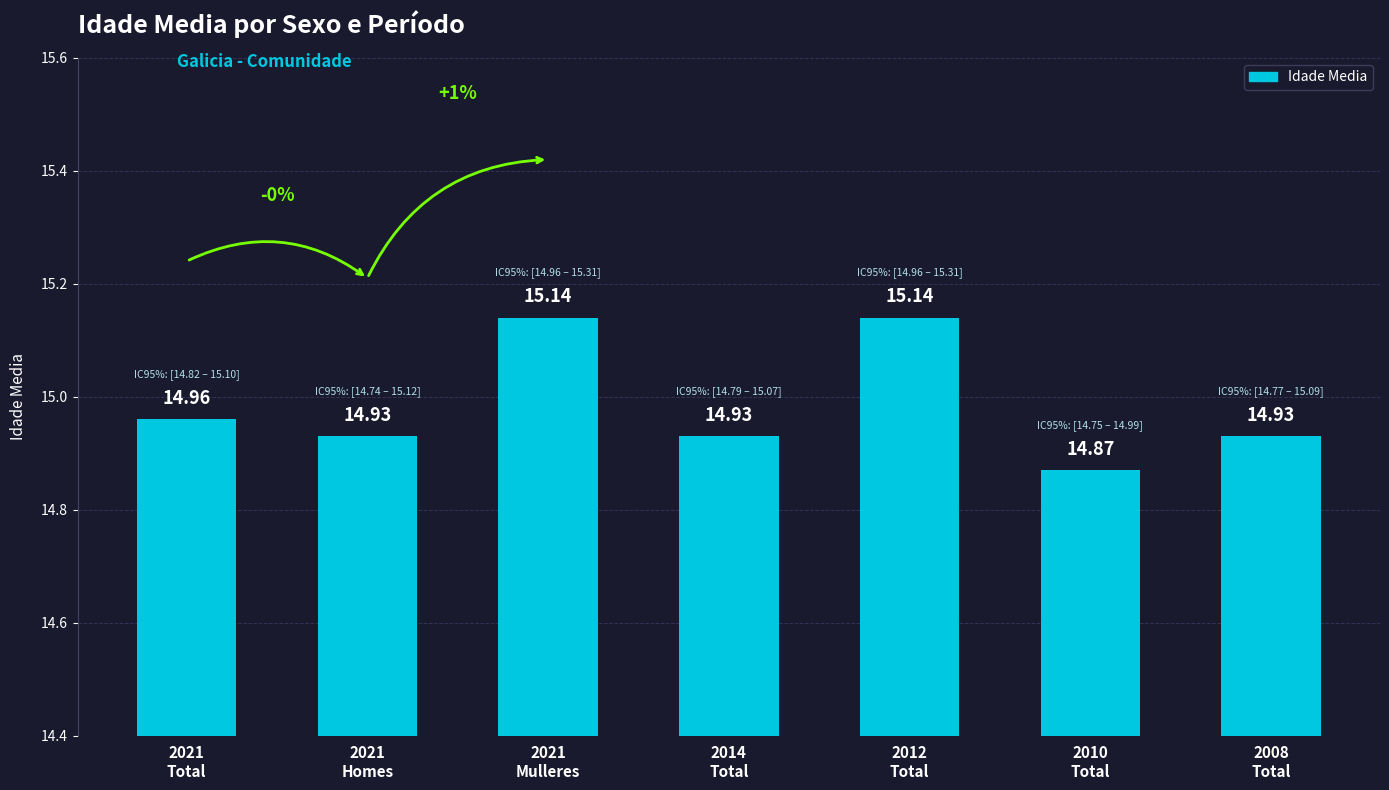

Reading right to left, transcribe all the data shown in this chart.

2008
Total=14.9	2010
Total=14.9	2012
Total=15.1	2014
Total=14.9	2021
Mulleres=15.1	2021
Homes=14.9	2021
Total=15.0